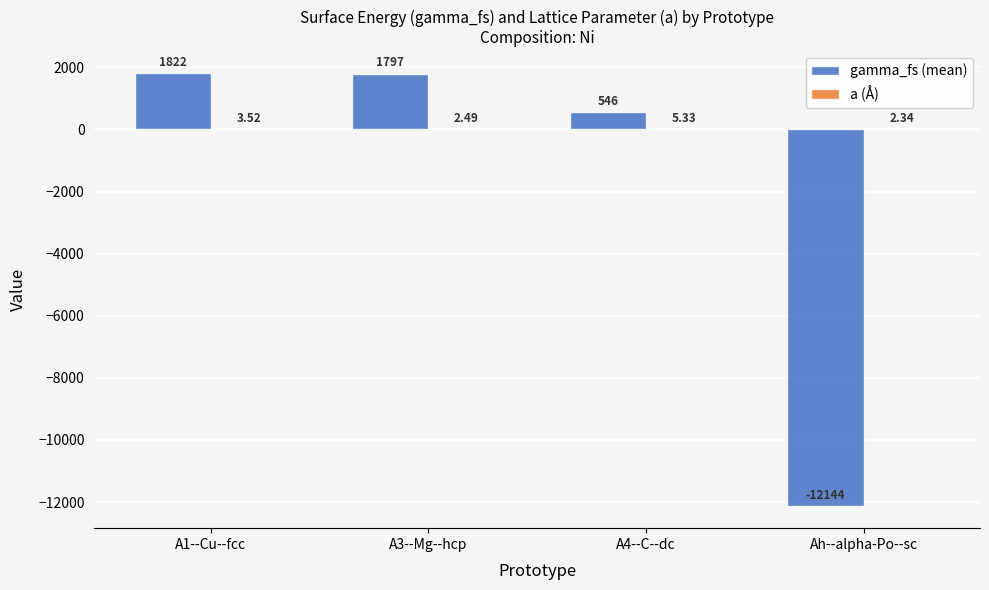

Between A4--C--dc and Ah--alpha-Po--sc, which series saw the biggest shift?

gamma_fs (mean)